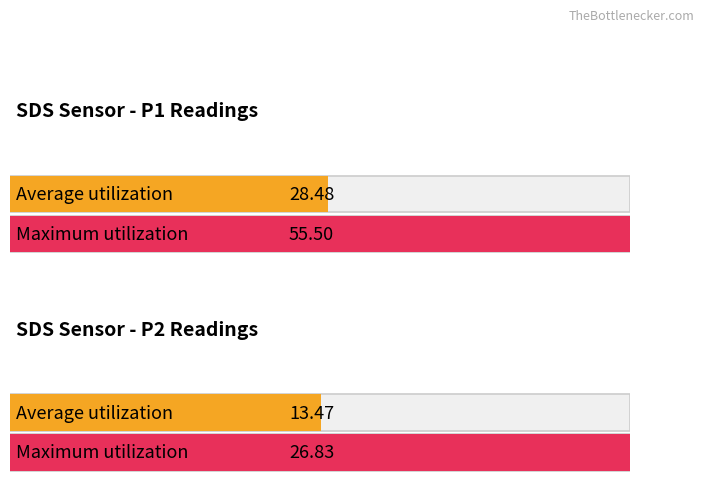

Which series changed the most between SDS_P1 and SDS_P2?

Maximum utilization